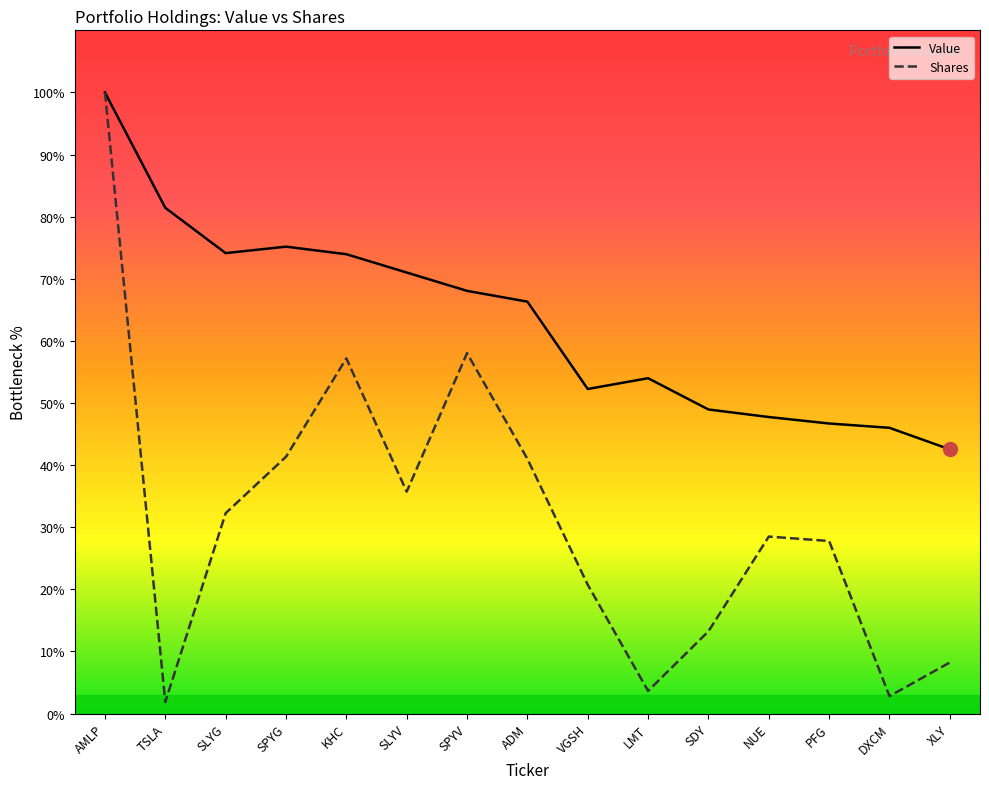

Is this an area chart (filled region under the line)?

No